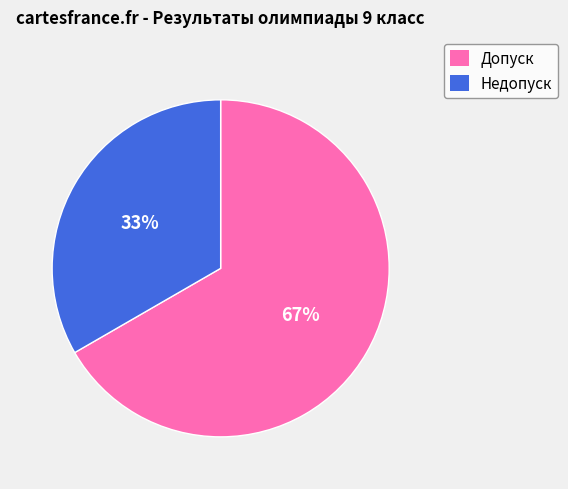

To the nearest percent, what is the combined percentage of Недопуск and Допуск?

100%